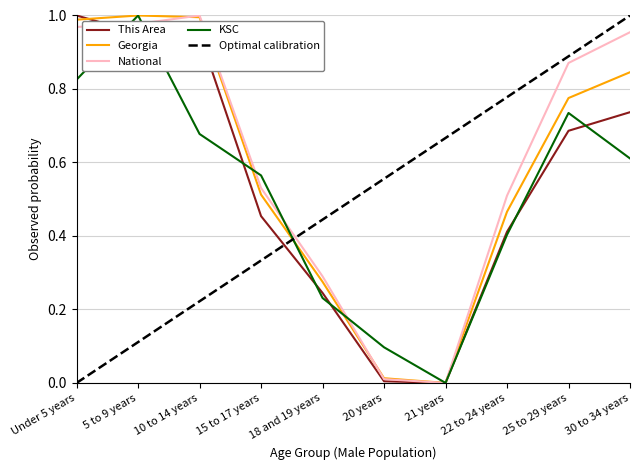

Does the chart have visible grid lines?

Yes